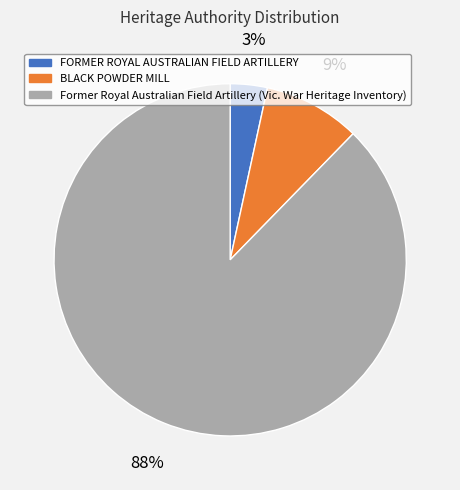

To the nearest percent, what is the average slice percentage?

33%